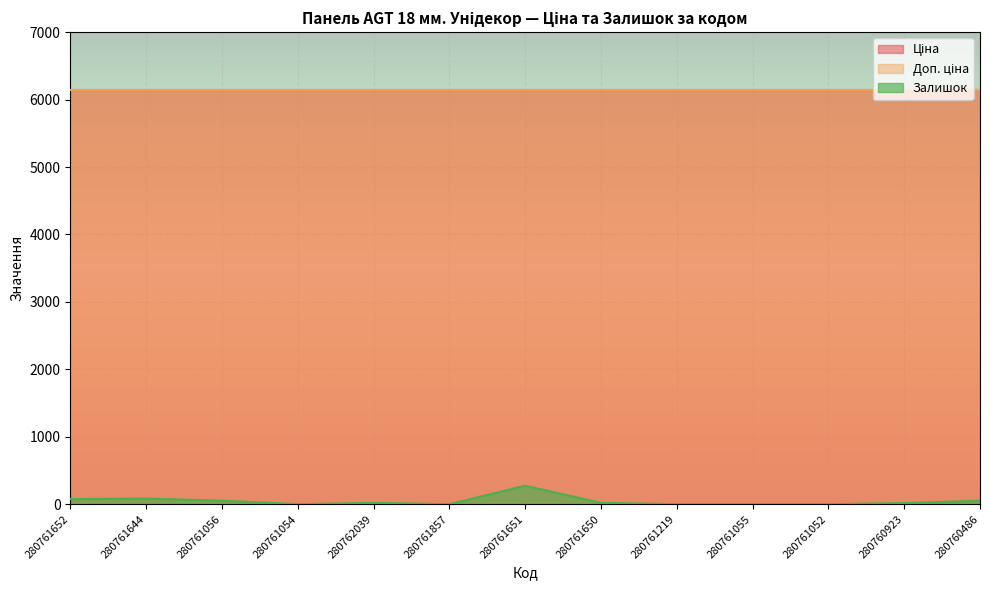

At which category is the sum across all series the highest?

280761651